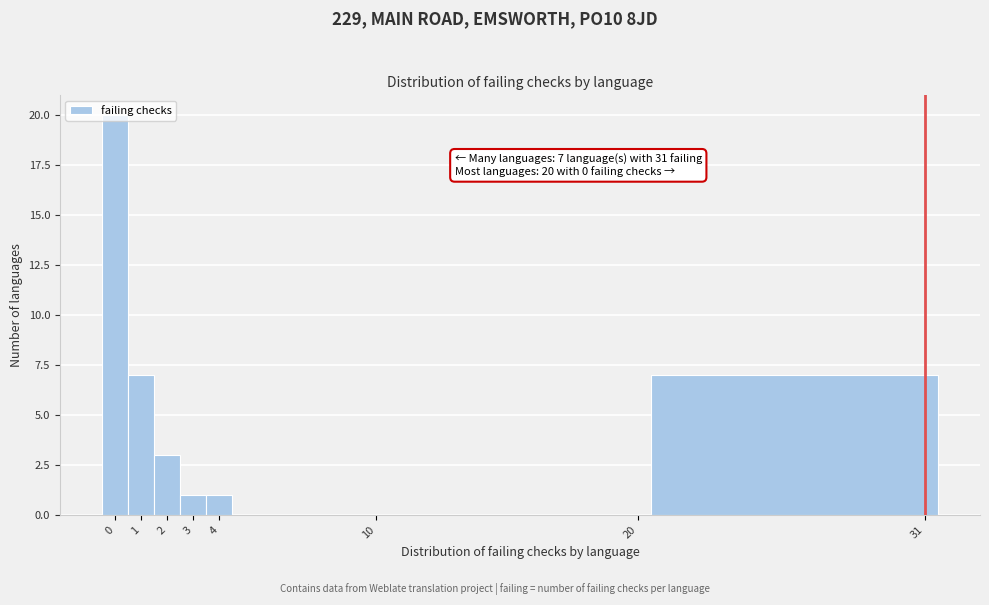

Over which range of the x-axis is the bar tallest?

-0.5 to 0.5